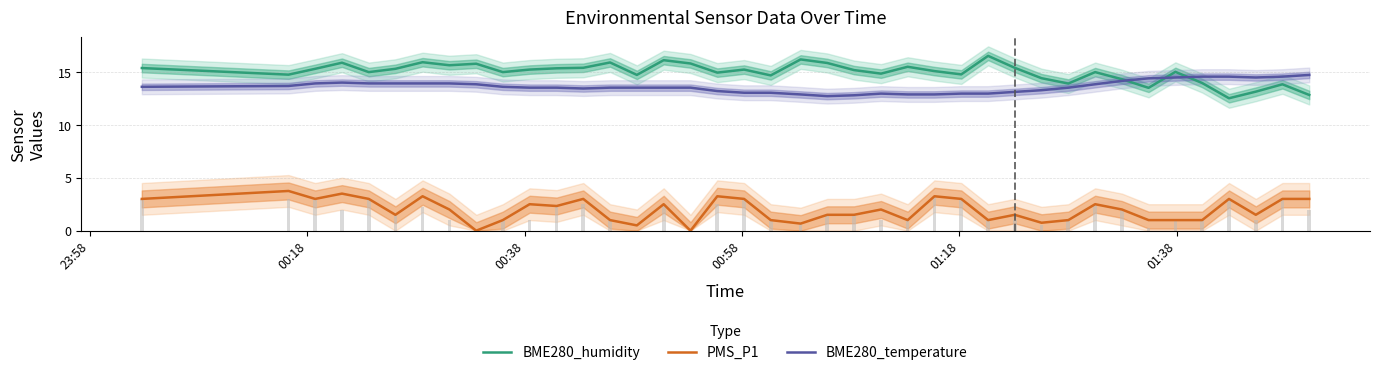

True or false: BME280_temperature and PMS_P1 cross at least once.

False